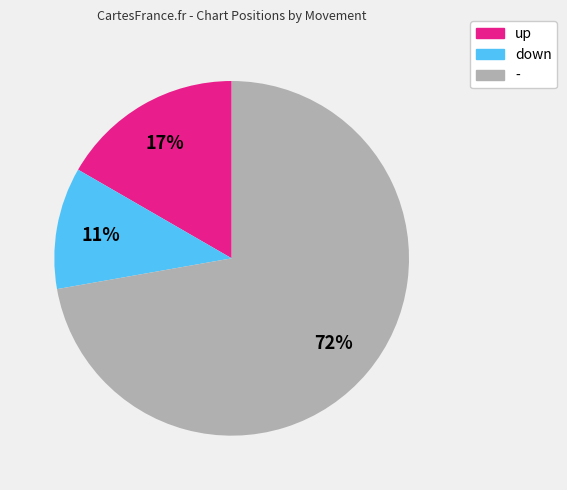

How many segments does this pie chart have?

3